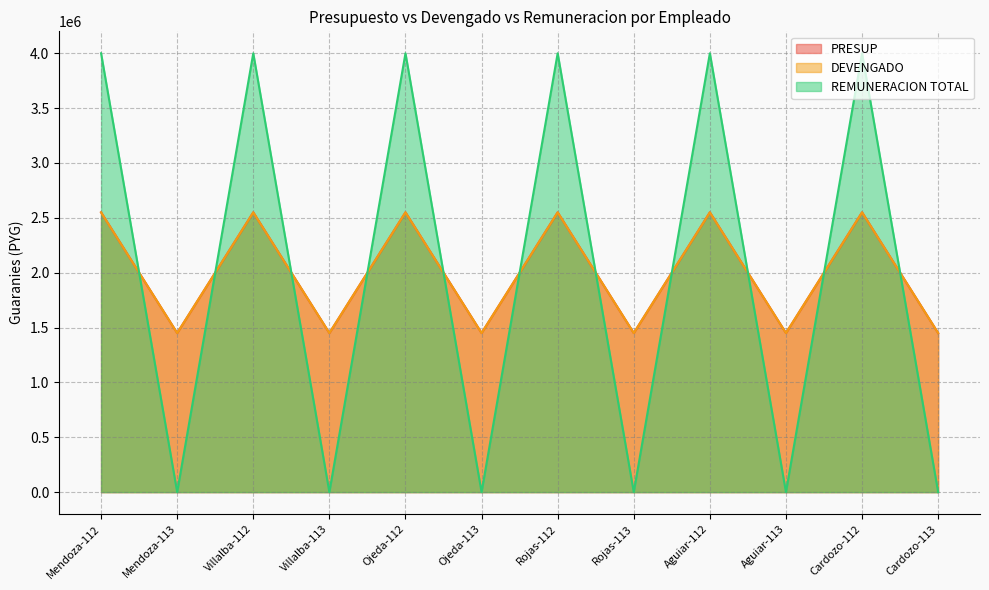

Reading right to left, transcribe all the data shown in this chart.

PRESUP: 1450000	2550000	1450000	2550000	1450000	2550000	1450000	2550000	1450000	2550000	1450000	2550000
DEVENGADO: 1450000	2550000	1450000	2550000	1450000	2550000	1450000	2550000	1450000	2550000	1450000	2550000
REMUNERACION TOTAL: 0	4000000	0	4000000	0	4000000	0	4000000	0	4000000	0	4000000